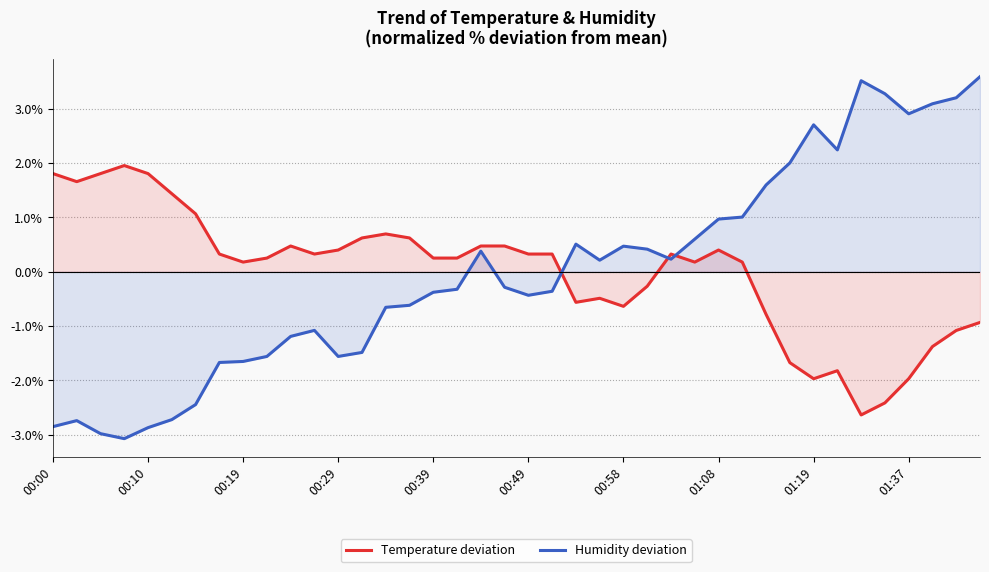

Which series ends up on top after the final intersection of Temperature deviation and Humidity deviation?

Humidity deviation